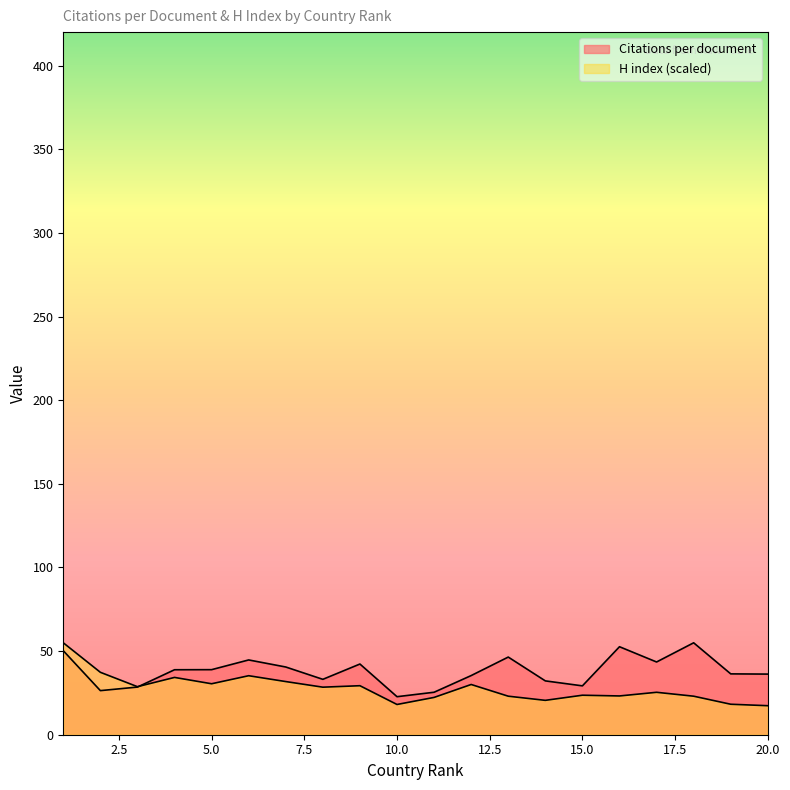

How many series are shown in this chart?

2